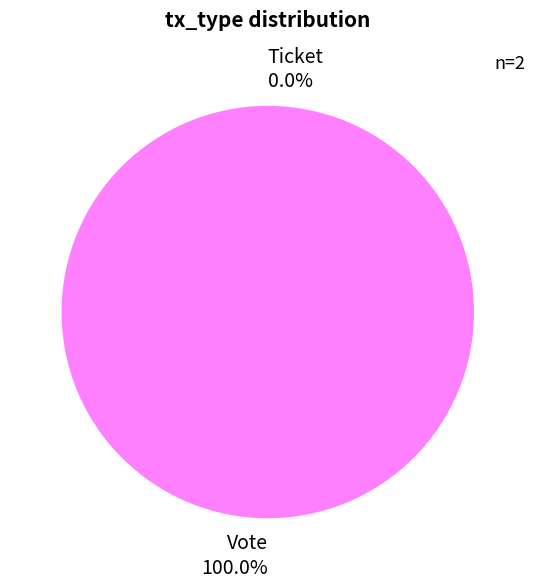

How many segments does this pie chart have?

2